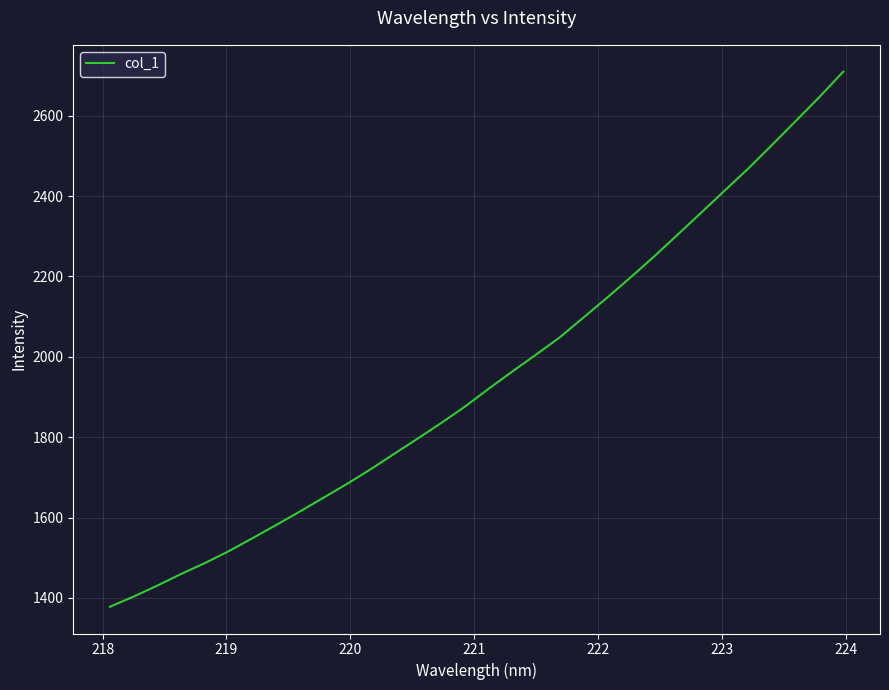

What is the difference between the second highest and minimum values?

1268.9